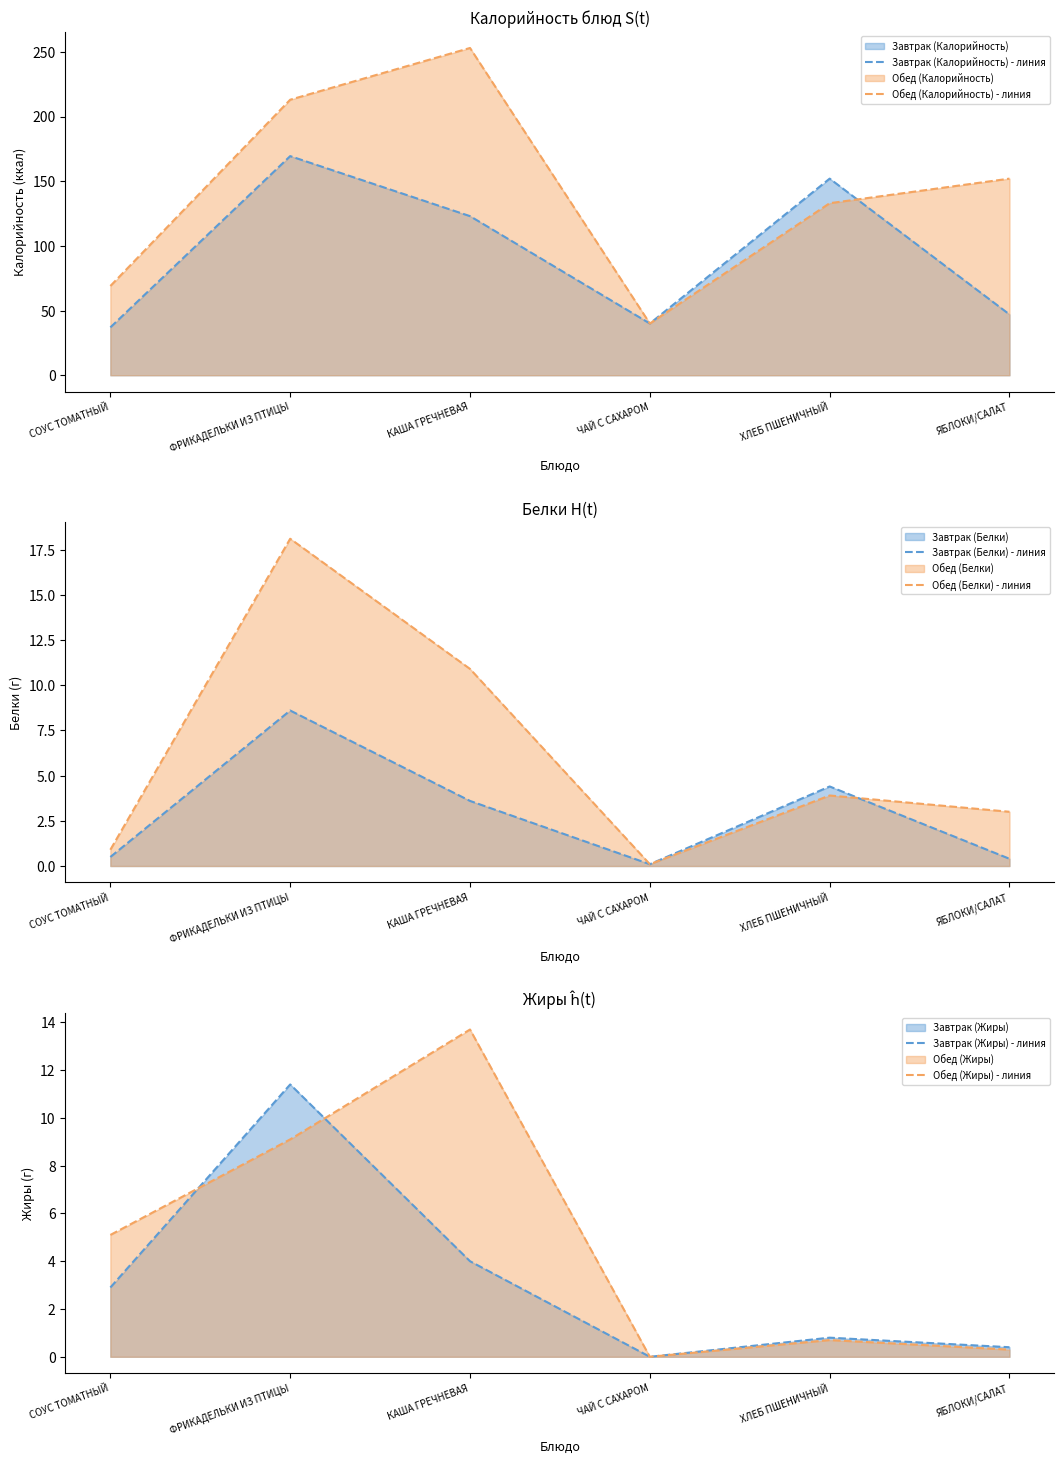

Read the Обед (Калорийность) - линия value at СОУС ТОМАТНЫЙ.

69.0